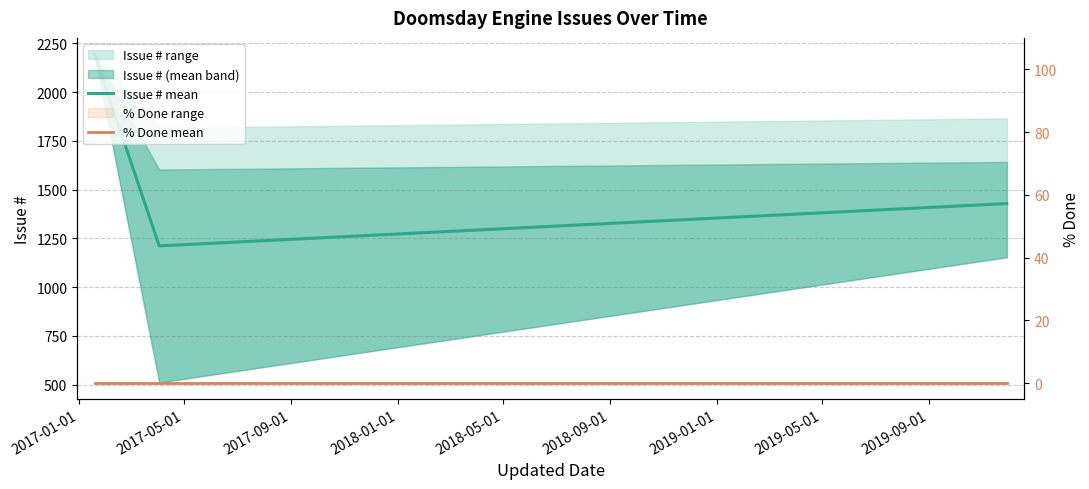

Rank the series by their maximum value, from lowest to highest.

% Done mean, Issue # mean